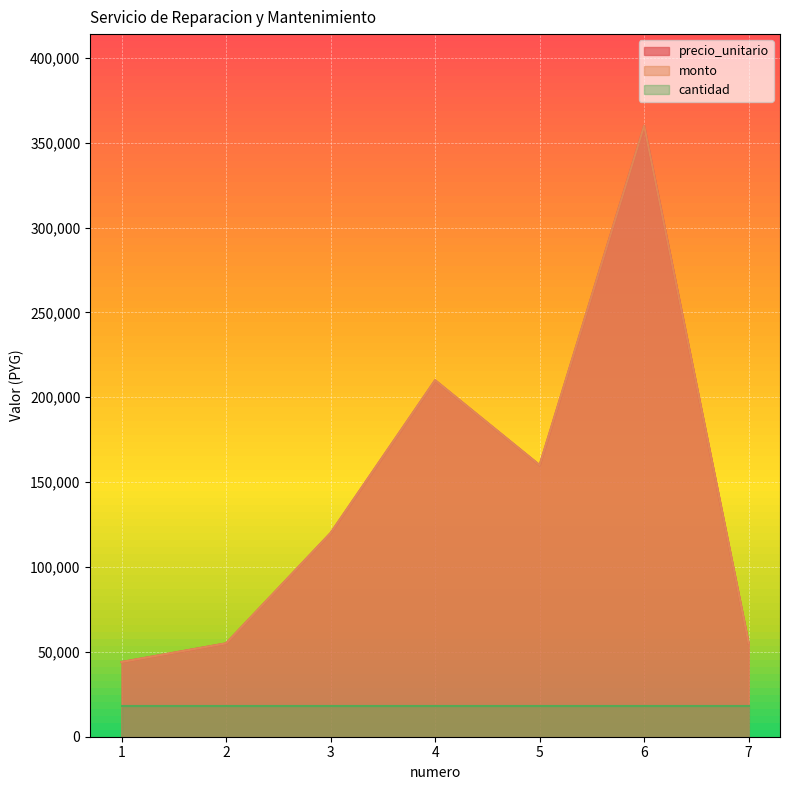

Is it true that monto equals 160000 at 5?

True